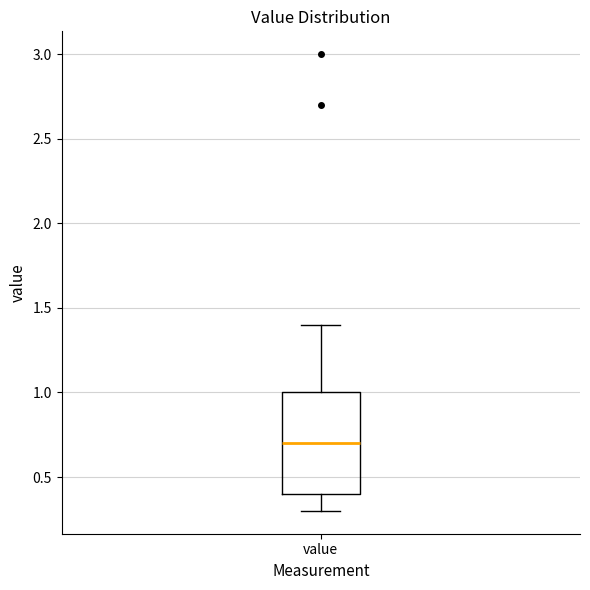

Where does the median line of the box for value sit on the y-axis? The values are not printed on the chart, so give them approximately, as read against the axis.

0.7